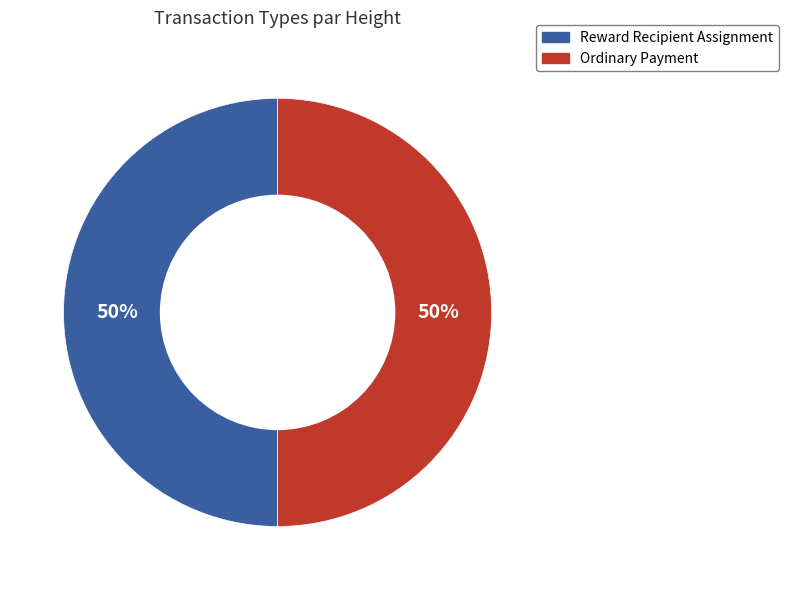

To the nearest percent, what is the combined percentage of Reward Recipient Assignment and Ordinary Payment?

100%